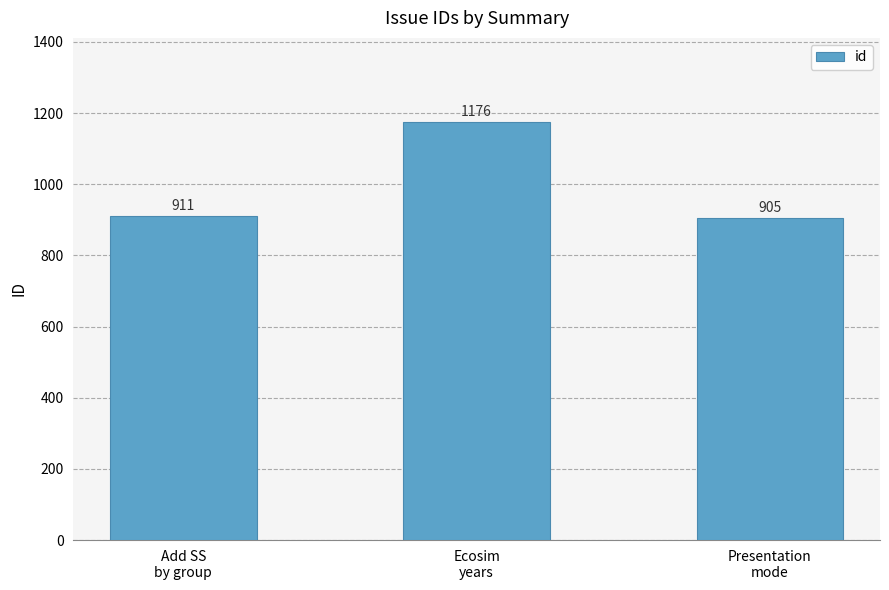

Reading left to right, list all the values displayed in this chart.

911	1176	905